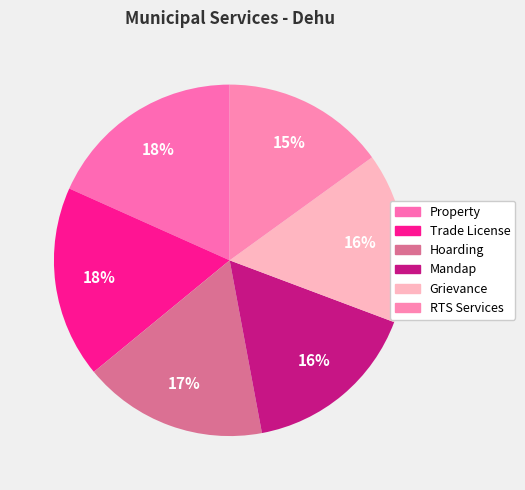

To the nearest percent, what percentage of the pie is Property?

18%